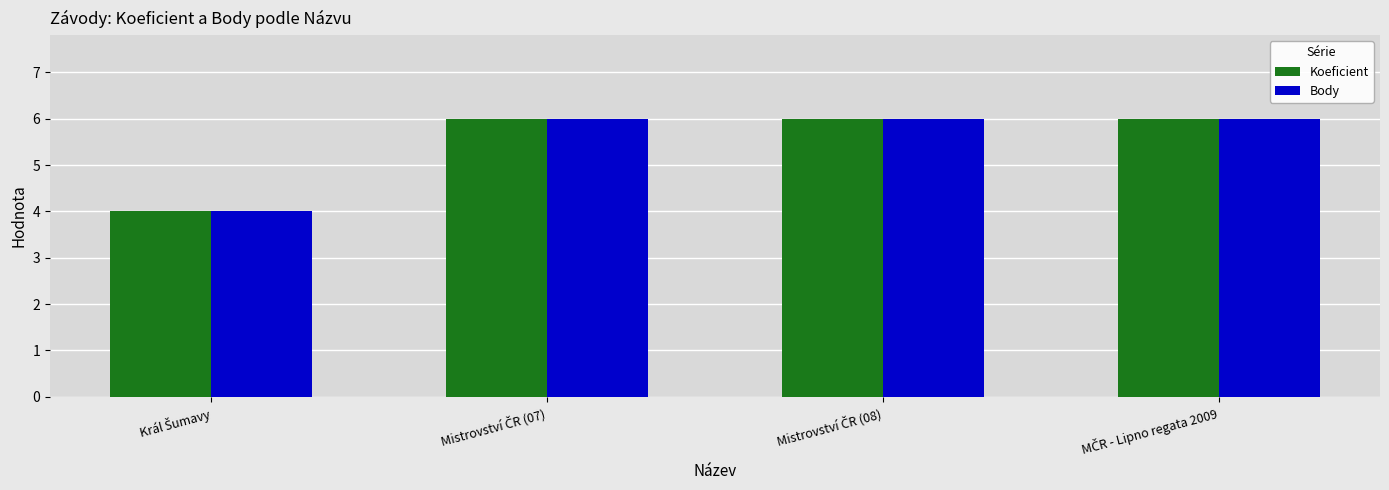

Reading right to left, list all the values displayed in this chart.

Koeficient: 6	6	6	4
Body: 6	6	6	4